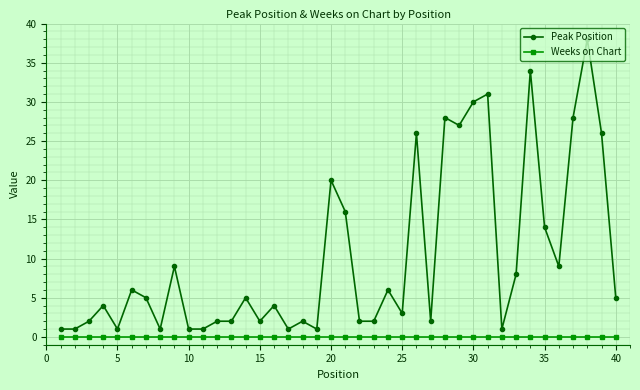

True or false: Peak Position has more than 0 interior local peaks.

True